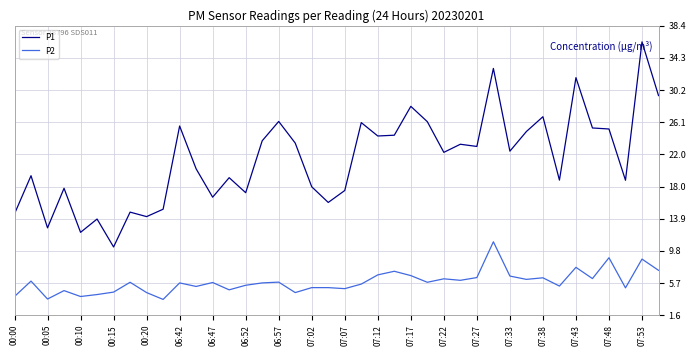

What is the highest value of the P1 series?

36.4